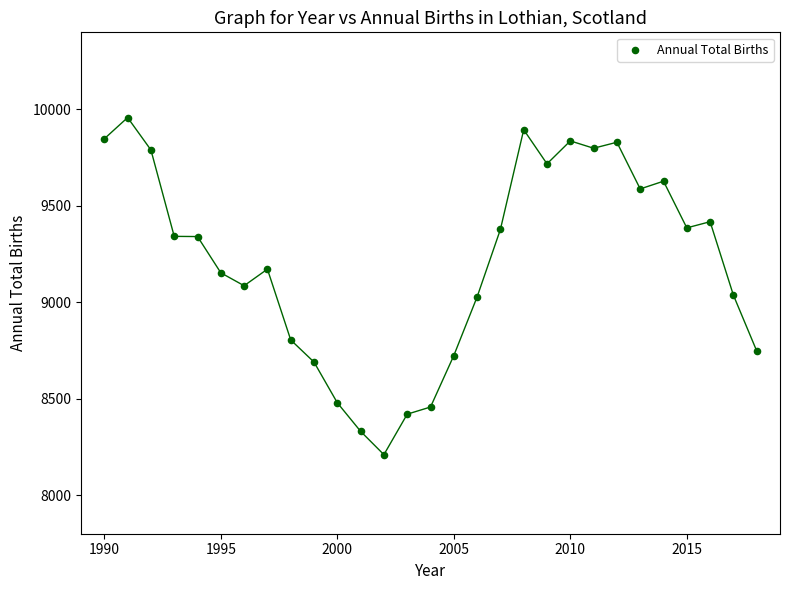

What is the range of X values (max minus min)?

28